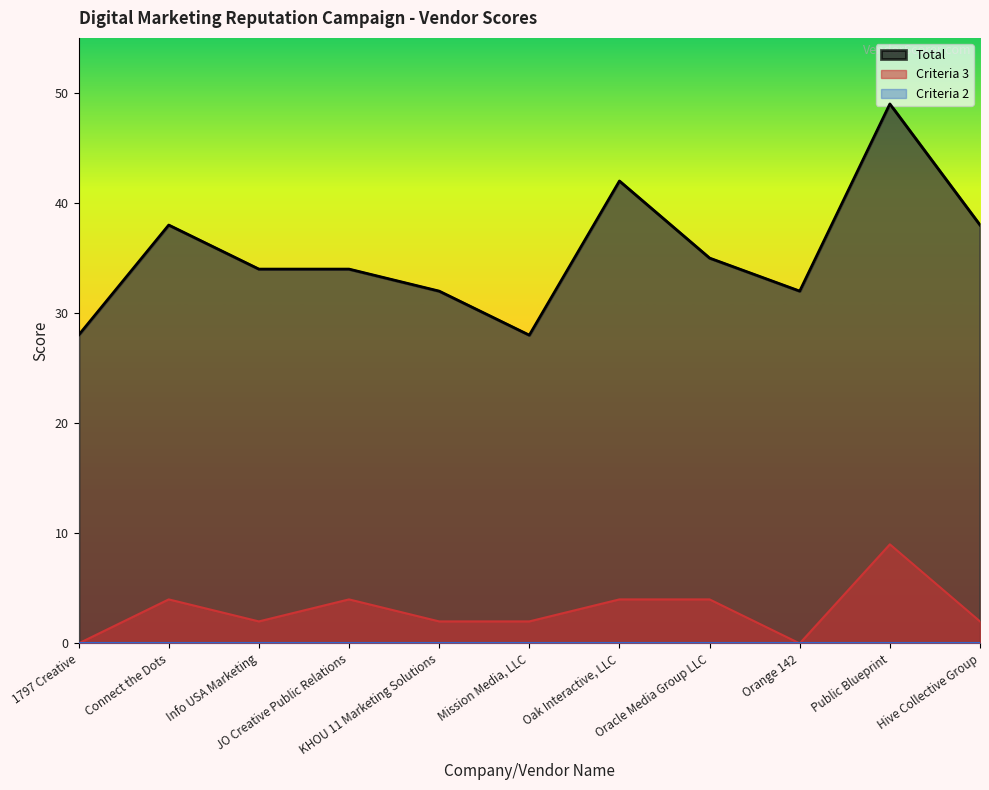

What is the highest value of the Criteria 3 series?

9